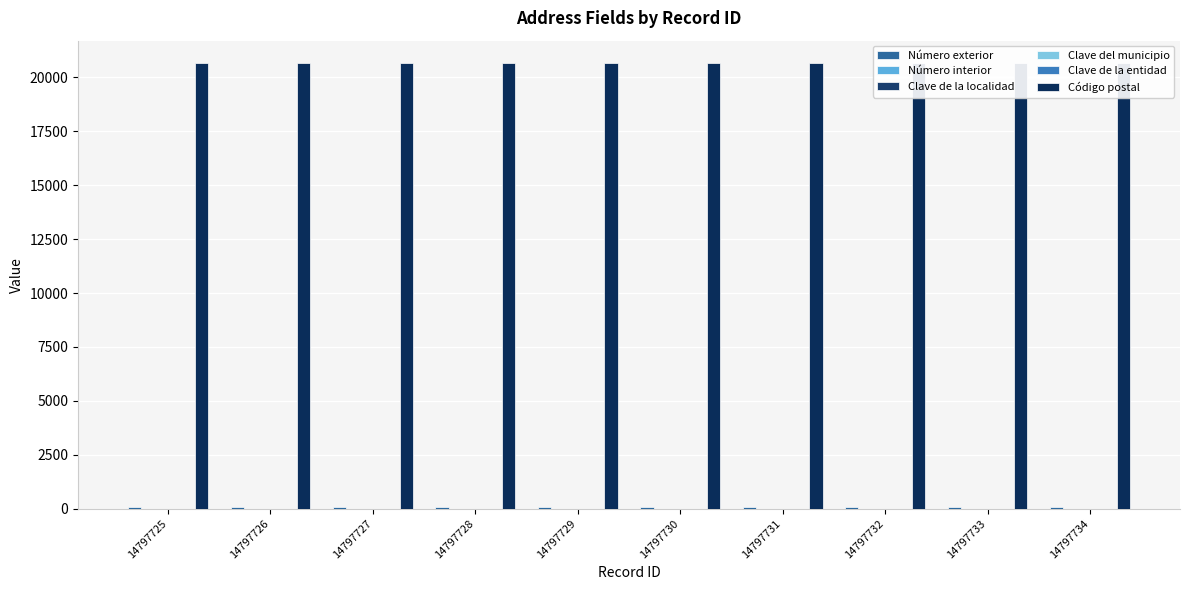

How many categories are shown in the chart?

10